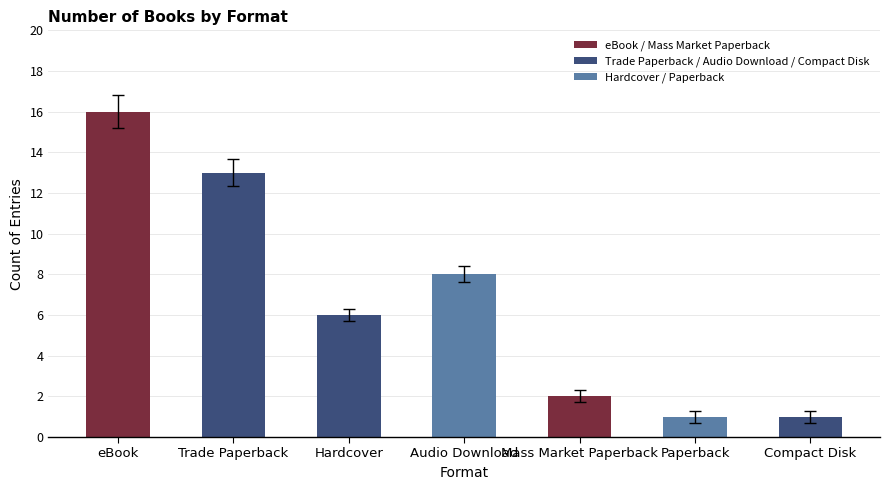

What is the greatest value displayed?

16